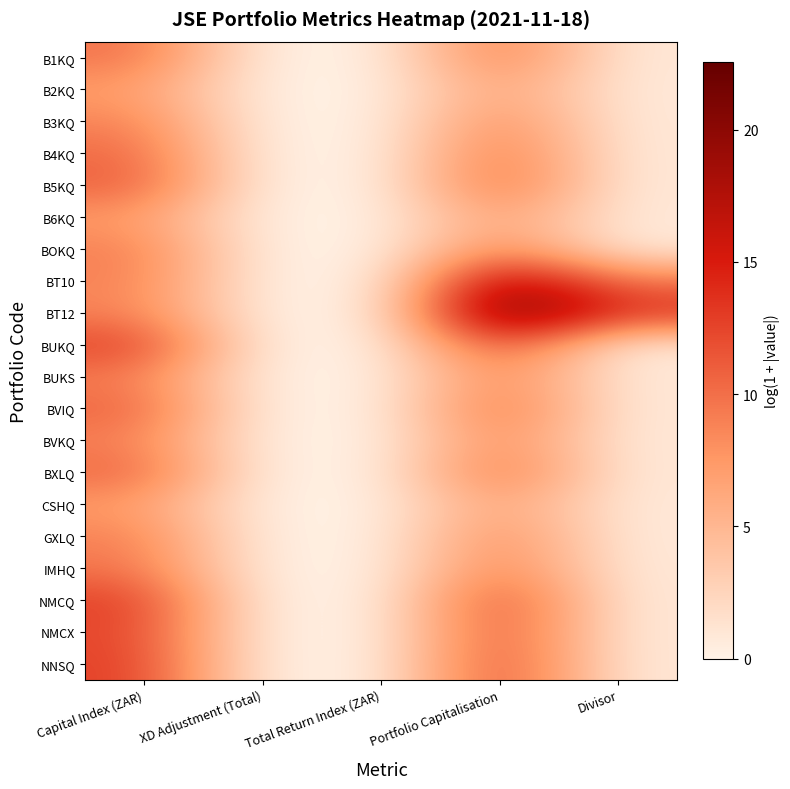

Reading left to right, list all the values displayed in this chart.

B1KQ: Capital Index (ZAR)=9.9	XD Adjustment (Total)=0.0	Total Return Index (ZAR)=0.0	Portfolio Capitalisation=9.9	Divisor=0.7
B2KQ: Capital Index (ZAR)=7.3	XD Adjustment (Total)=0.0	Total Return Index (ZAR)=0.0	Portfolio Capitalisation=7.3	Divisor=0.7
B3KQ: Capital Index (ZAR)=9.0	XD Adjustment (Total)=0.0	Total Return Index (ZAR)=0.0	Portfolio Capitalisation=9.0	Divisor=0.7
B4KQ: Capital Index (ZAR)=10.4	XD Adjustment (Total)=0.0	Total Return Index (ZAR)=0.0	Portfolio Capitalisation=10.4	Divisor=0.7
B5KQ: Capital Index (ZAR)=11.0	XD Adjustment (Total)=0.0	Total Return Index (ZAR)=0.0	Portfolio Capitalisation=11.0	Divisor=0.7
B6KQ: Capital Index (ZAR)=7.4	XD Adjustment (Total)=0.0	Total Return Index (ZAR)=0.0	Portfolio Capitalisation=7.4	Divisor=0.7
BOKQ: Capital Index (ZAR)=9.3	XD Adjustment (Total)=0.0	Total Return Index (ZAR)=0.0	Portfolio Capitalisation=9.3	Divisor=0.7
BT10: Capital Index (ZAR)=9.0	XD Adjustment (Total)=0.0	Total Return Index (ZAR)=0.0	Portfolio Capitalisation=18.7	Divisor=9.7
BT12: Capital Index (ZAR)=8.9	XD Adjustment (Total)=0.0	Total Return Index (ZAR)=0.0	Portfolio Capitalisation=22.5	Divisor=13.6
BUKQ: Capital Index (ZAR)=12.9	XD Adjustment (Total)=0.0	Total Return Index (ZAR)=0.0	Portfolio Capitalisation=12.9	Divisor=0.7
BUKS: Capital Index (ZAR)=9.3	XD Adjustment (Total)=0.0	Total Return Index (ZAR)=0.0	Portfolio Capitalisation=9.3	Divisor=0.7
BVIQ: Capital Index (ZAR)=10.8	XD Adjustment (Total)=0.0	Total Return Index (ZAR)=0.0	Portfolio Capitalisation=10.8	Divisor=0.7
BVKQ: Capital Index (ZAR)=9.0	XD Adjustment (Total)=0.0	Total Return Index (ZAR)=0.0	Portfolio Capitalisation=9.0	Divisor=0.7
BXLQ: Capital Index (ZAR)=10.7	XD Adjustment (Total)=0.0	Total Return Index (ZAR)=0.0	Portfolio Capitalisation=10.7	Divisor=0.7
CSHQ: Capital Index (ZAR)=7.4	XD Adjustment (Total)=0.0	Total Return Index (ZAR)=0.0	Portfolio Capitalisation=7.4	Divisor=0.7
GXLQ: Capital Index (ZAR)=9.1	XD Adjustment (Total)=0.0	Total Return Index (ZAR)=0.0	Portfolio Capitalisation=9.0	Divisor=0.6
IMHQ: Capital Index (ZAR)=9.7	XD Adjustment (Total)=0.0	Total Return Index (ZAR)=0.0	Portfolio Capitalisation=9.7	Divisor=0.7
NMCQ: Capital Index (ZAR)=12.9	XD Adjustment (Total)=0.0	Total Return Index (ZAR)=0.0	Portfolio Capitalisation=12.9	Divisor=0.7
NMCX: Capital Index (ZAR)=12.6	XD Adjustment (Total)=0.0	Total Return Index (ZAR)=0.0	Portfolio Capitalisation=12.6	Divisor=0.7
NNSQ: Capital Index (ZAR)=12.9	XD Adjustment (Total)=0.0	Total Return Index (ZAR)=0.0	Portfolio Capitalisation=12.9	Divisor=0.7